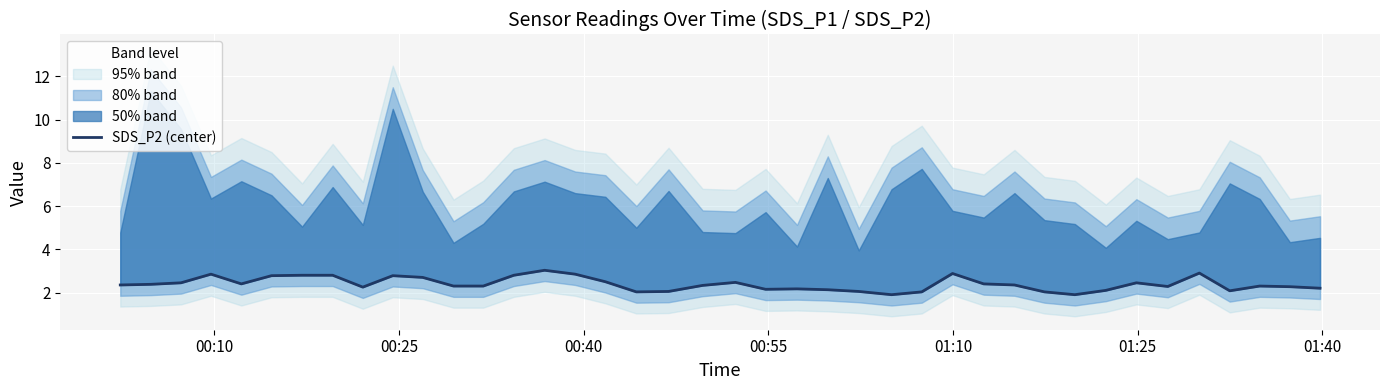

What is the greatest value displayed?

3.0